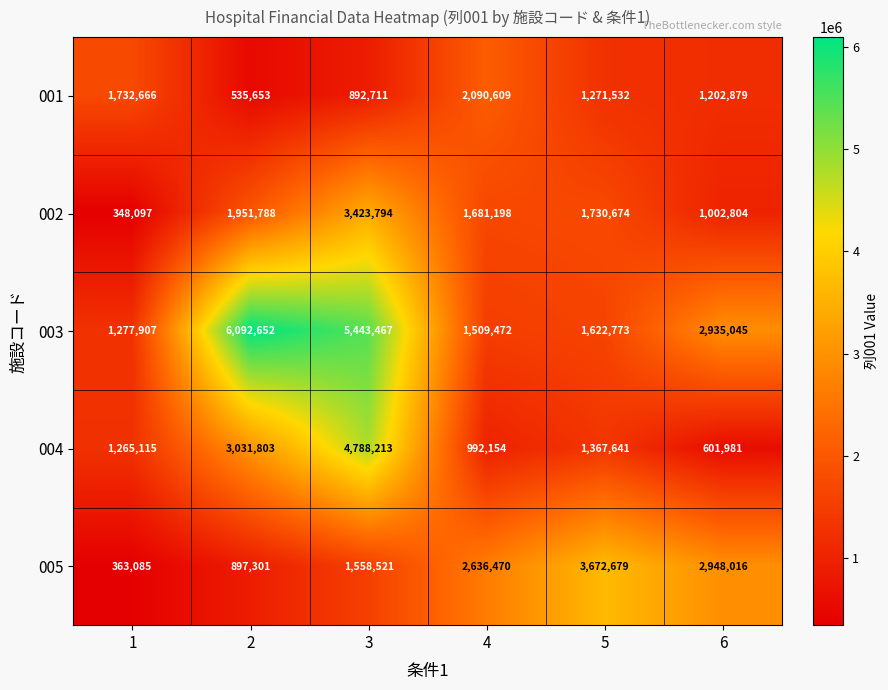

List the series in order of their peak value, highest first.

003, 004, 005, 002, 001